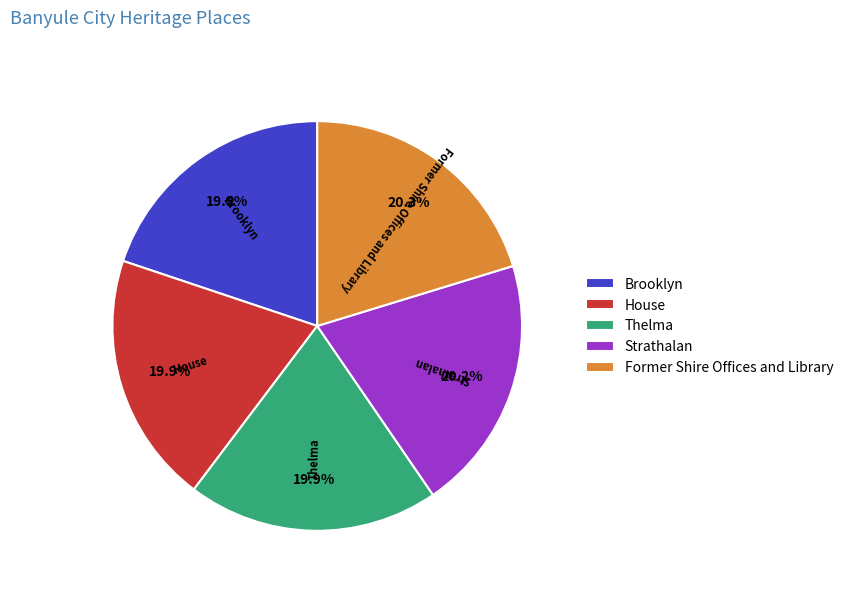

The House slice represents 20% of the pie. True or false?

True